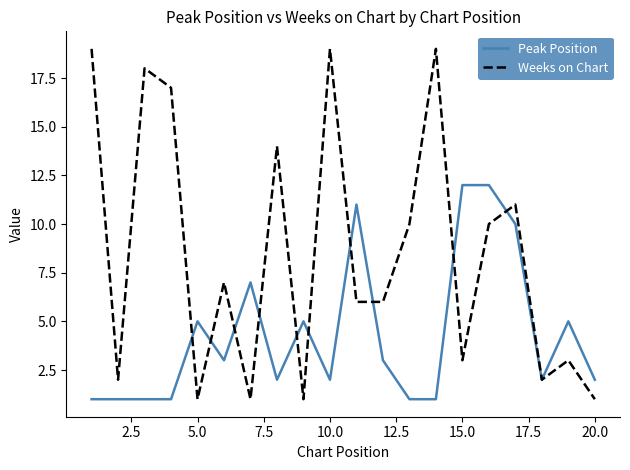

Which series has the largest total across all categories?

Weeks on Chart